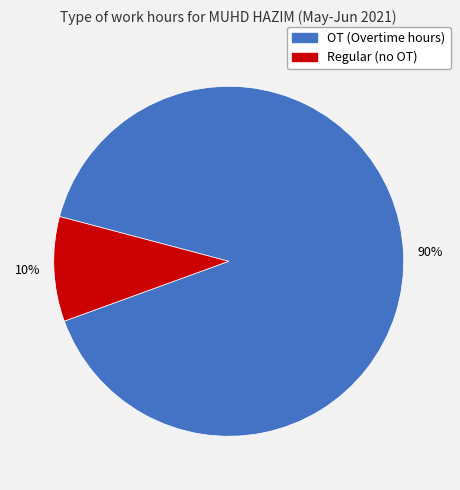

How many slices are in this pie chart?

2